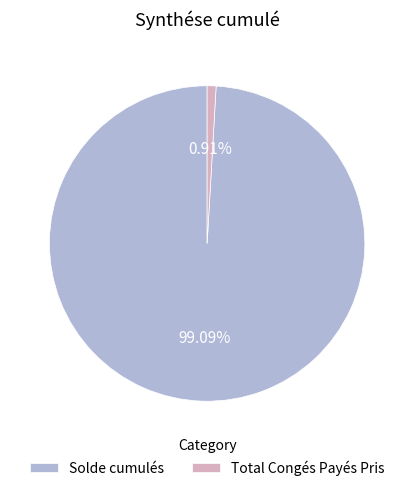

Count the number of slices in the pie.

2